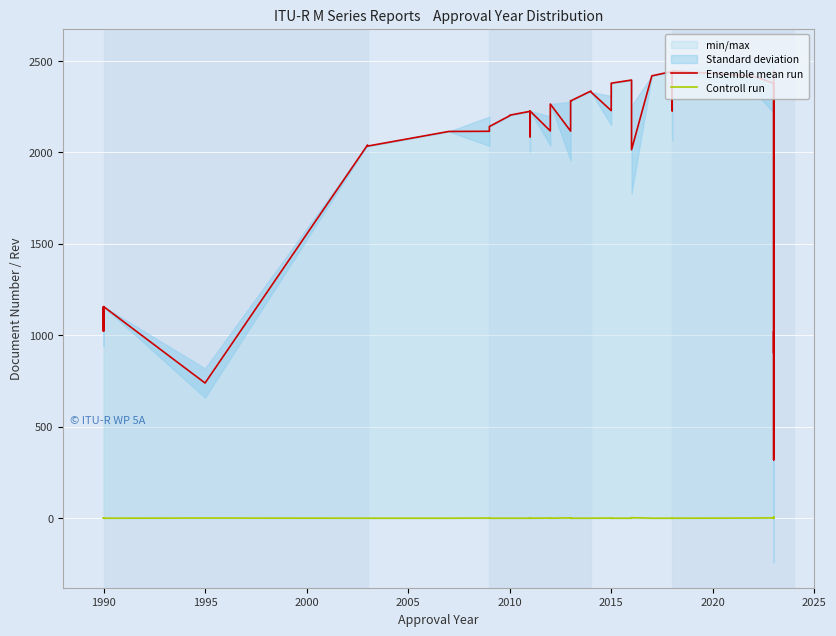

True or false: Ensemble mean run has a value of 1921 at 1990.

False